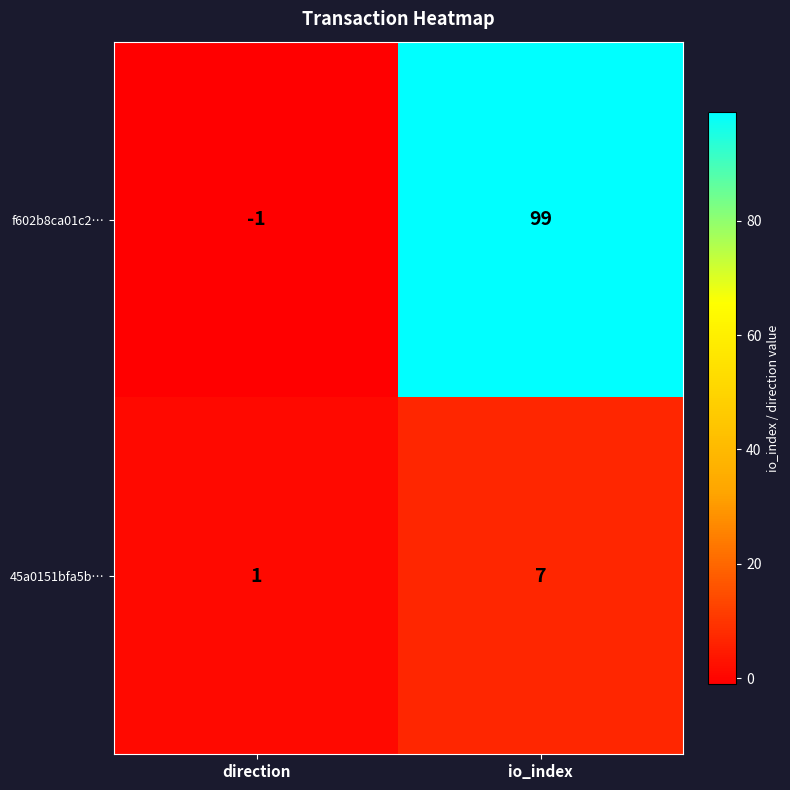

Reading right to left, list all the values displayed in this chart.

f602b8ca01c2…: 99	-1
45a0151bfa5b…: 7	1